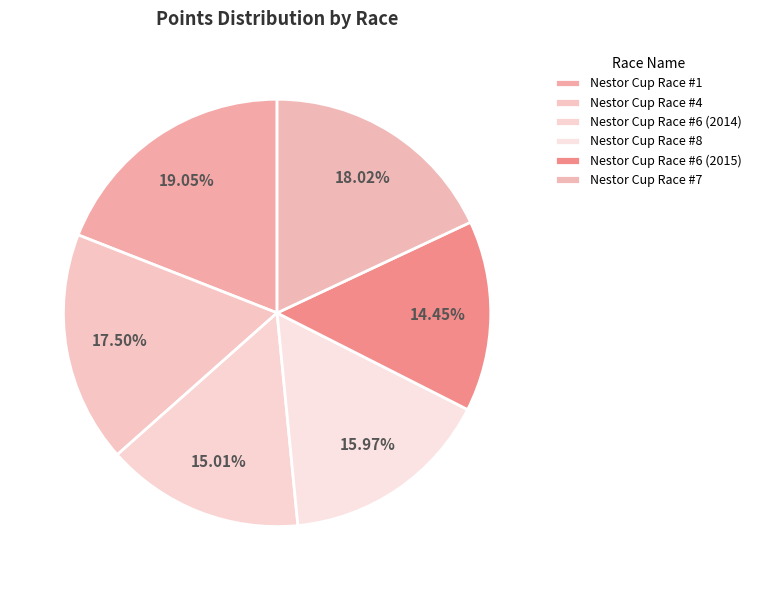

Approximately how many times larger is the value at Nestor Cup Race #4 compared to Nestor Cup Race #6 (2014)?

1.2